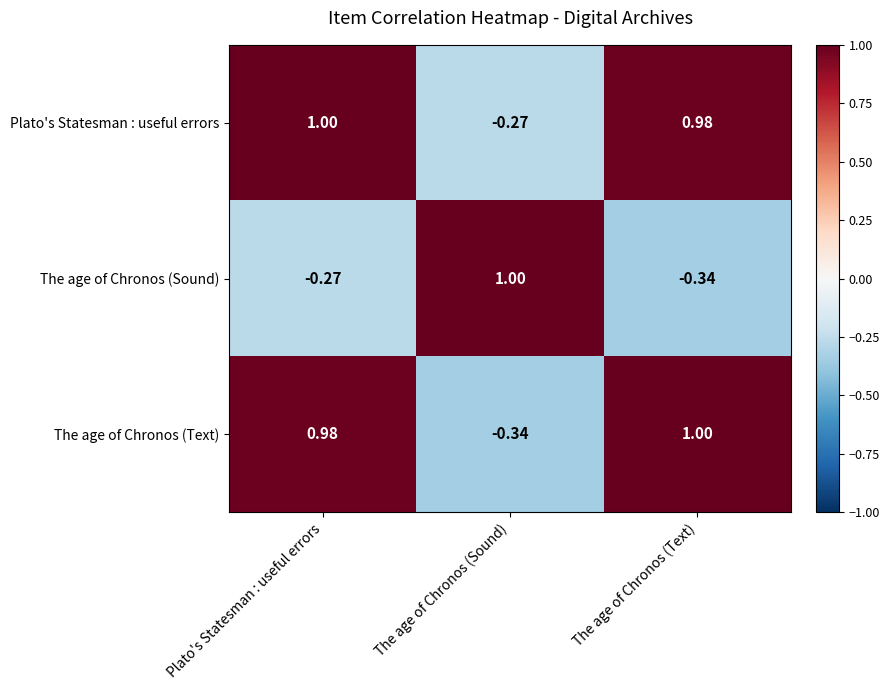

At which label is Plato's Statesman : useful errors closest to 0?

The age of Chronos (Sound)